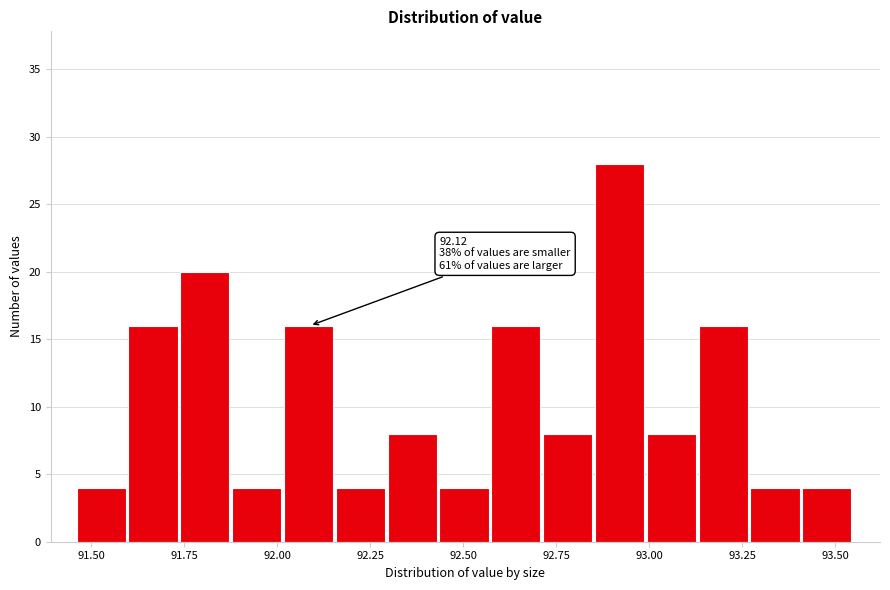

Around what value on the x-axis is the tallest bar? Give the approximate position of its centre, as read against the axis.

92.90